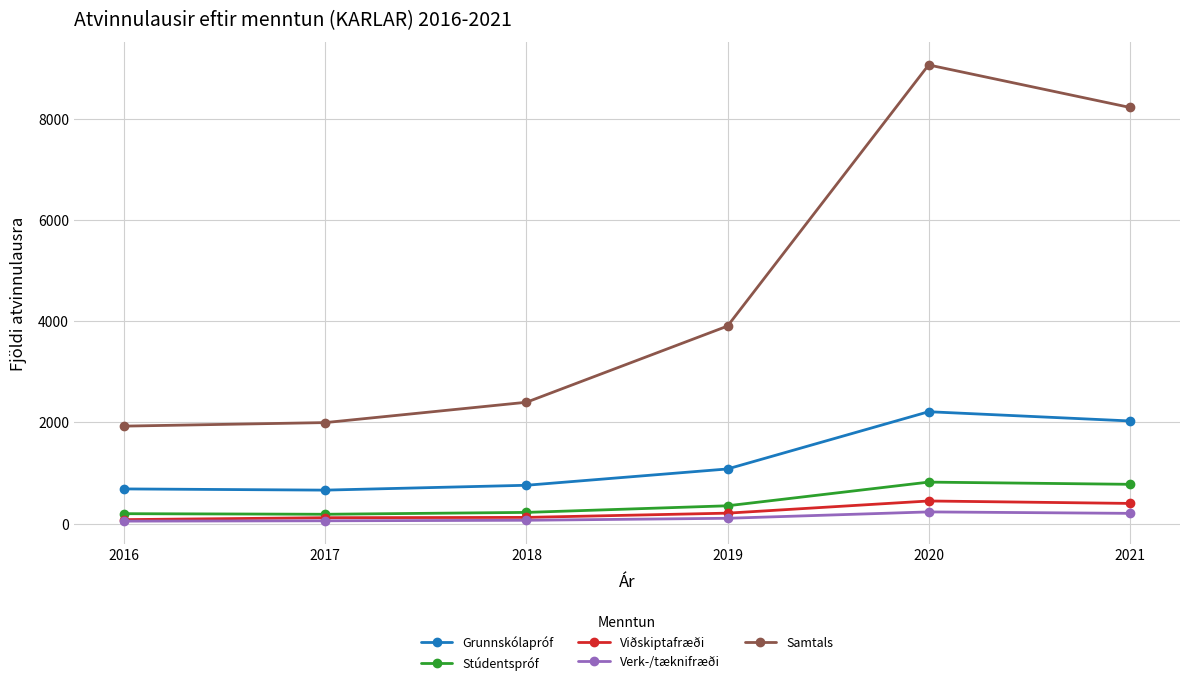

True or false: Grunnskólapróf has more than 2 interior local peaks.

False